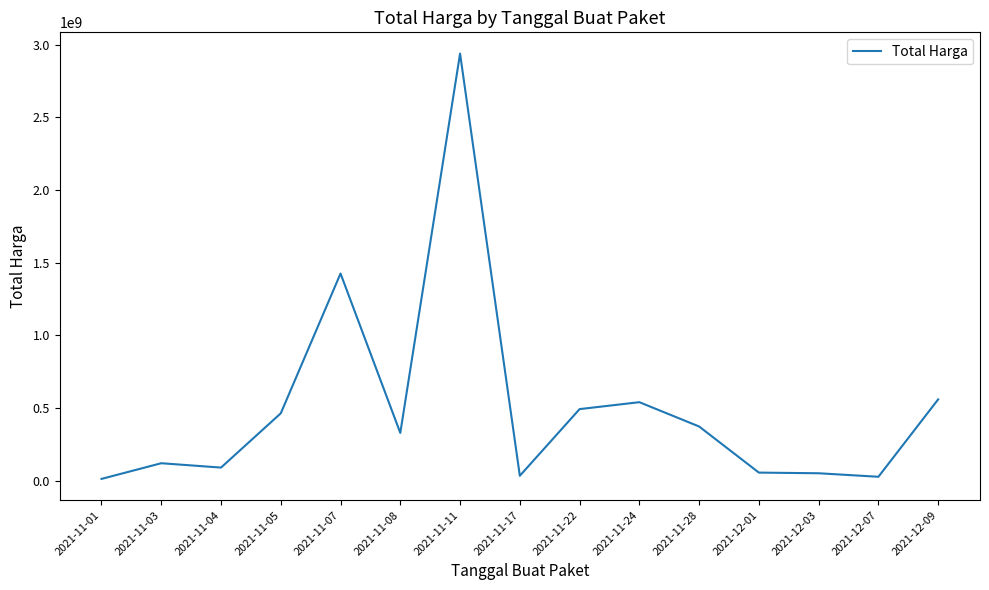

At which label is the value closest to 1475875370?

2021-11-07